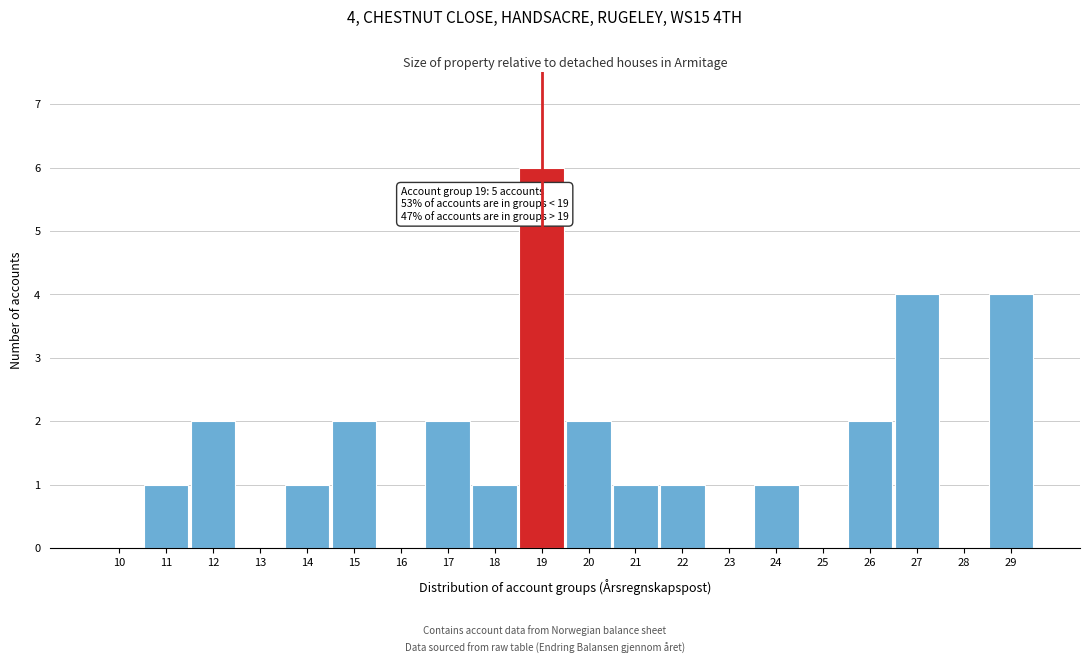

Reading left to right, extract all data points from this chart.

10=0	11=1	12=2	13=0	14=1	15=2	16=0	17=2	18=1	19=6	20=2	21=1	22=1	23=0	24=1	25=0	26=2	27=4	28=0	29=4